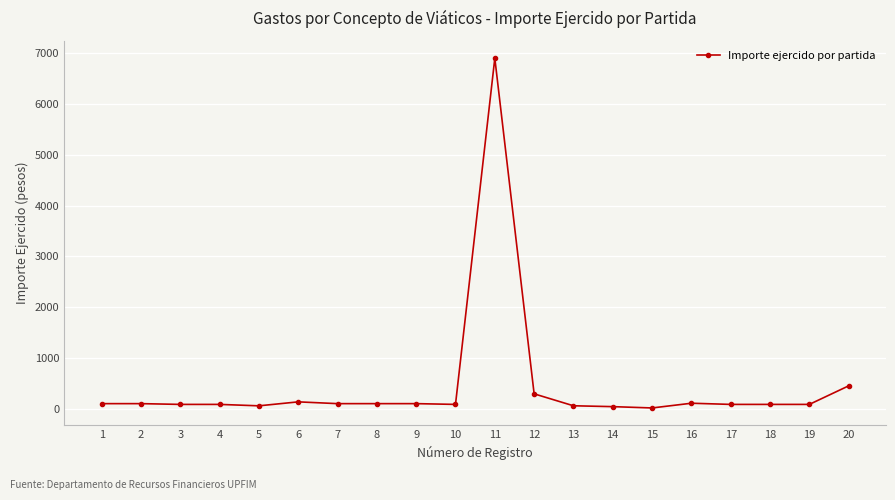

What is the change in value from 5 to 18?

+28